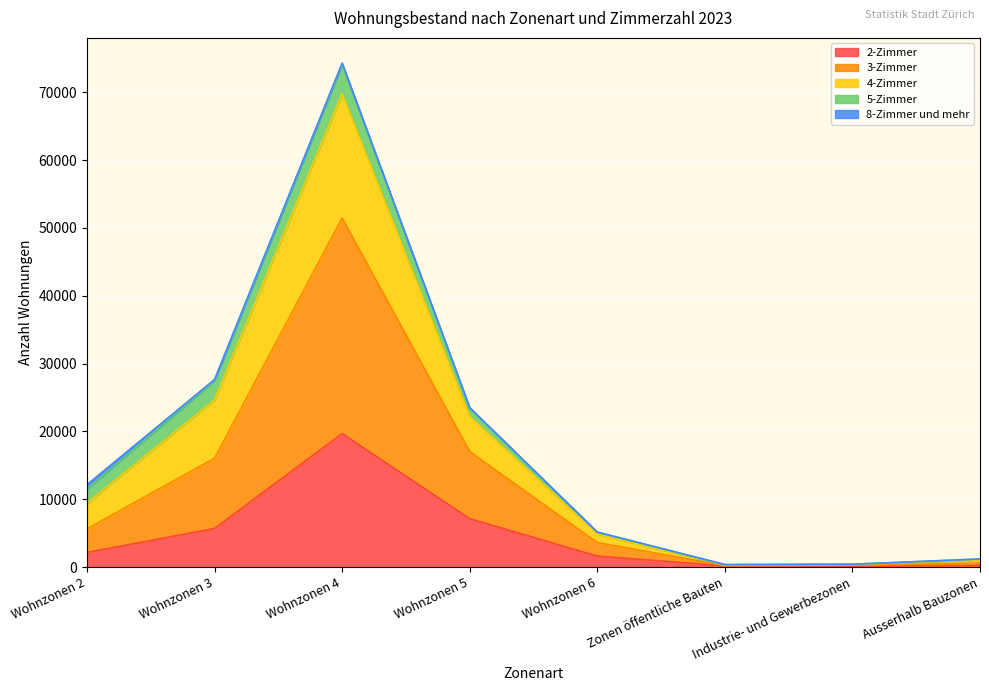

At which category is the sum across all series the highest?

Wohnzonen 4